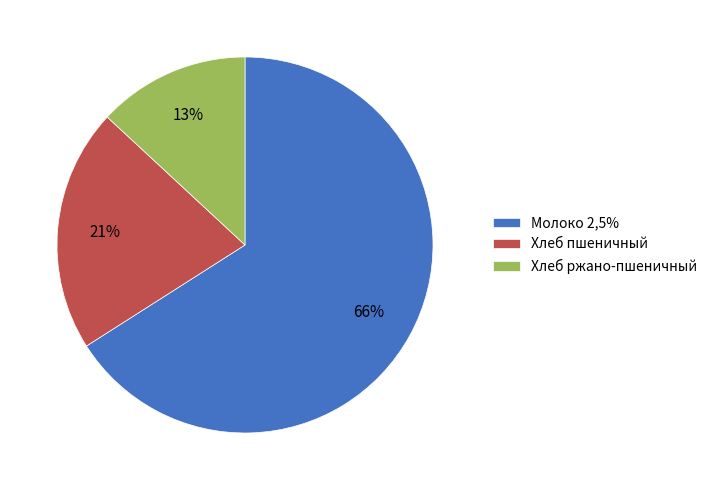

To the nearest percent, what is the combined percentage of Хлеб ржано-пшеничный and Хлеб пшеничный?

34%